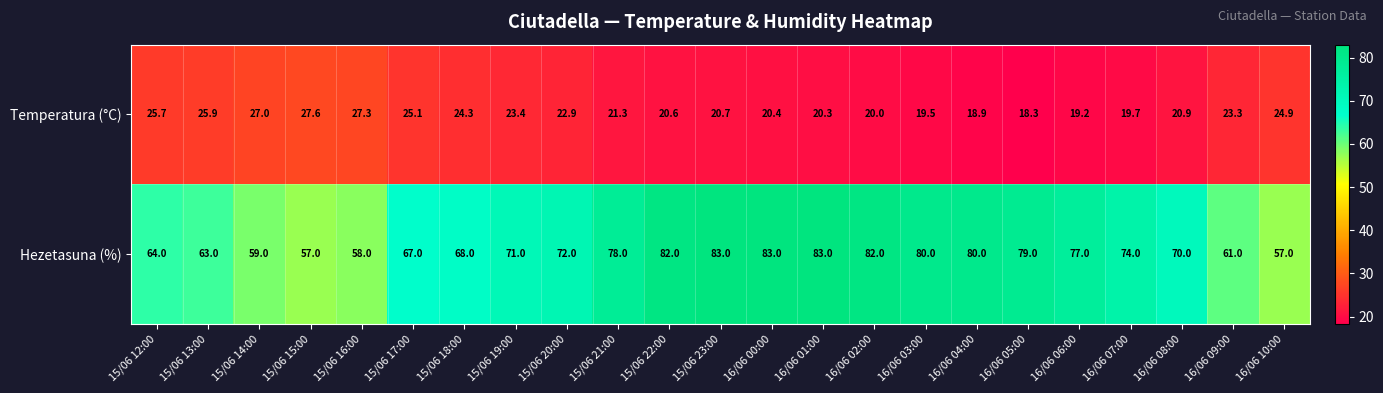

At 16/06 05:00, list the series in order from smallest to largest.

Temperatura (°C), Hezetasuna (%)